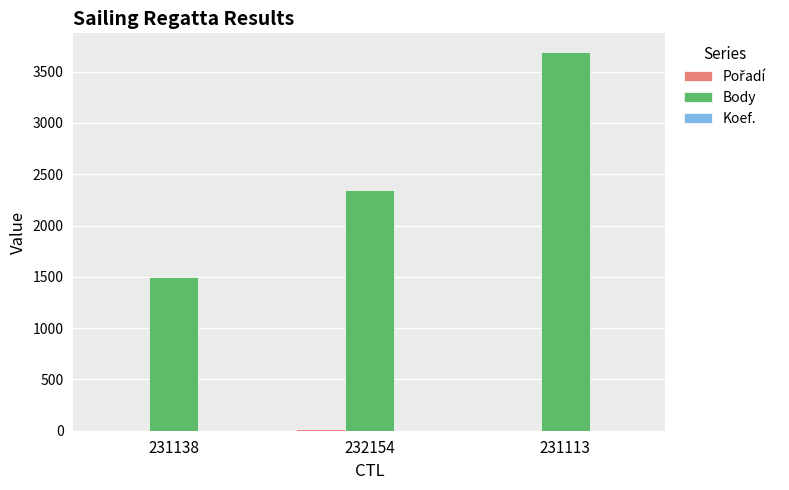

What is the sum of all Body values?

7531